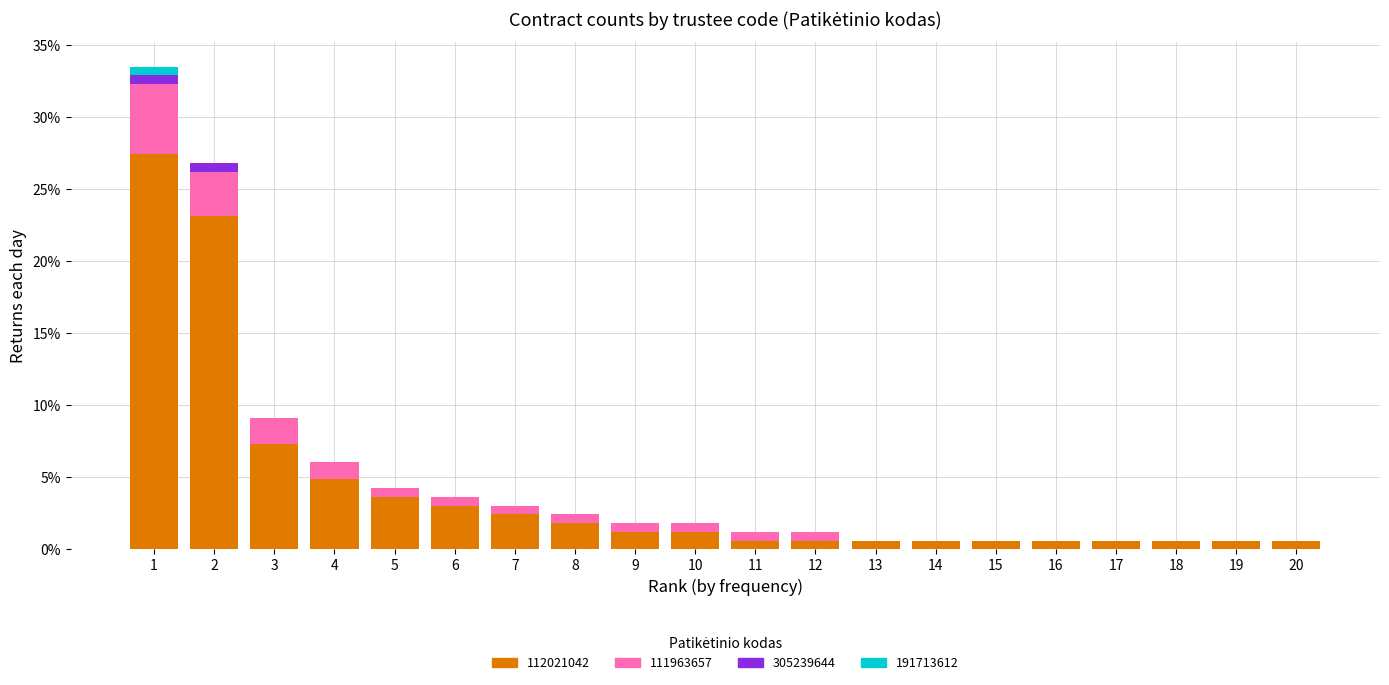

What are all the series names shown in the legend?

112021042, 111963657, 305239644, 191713612